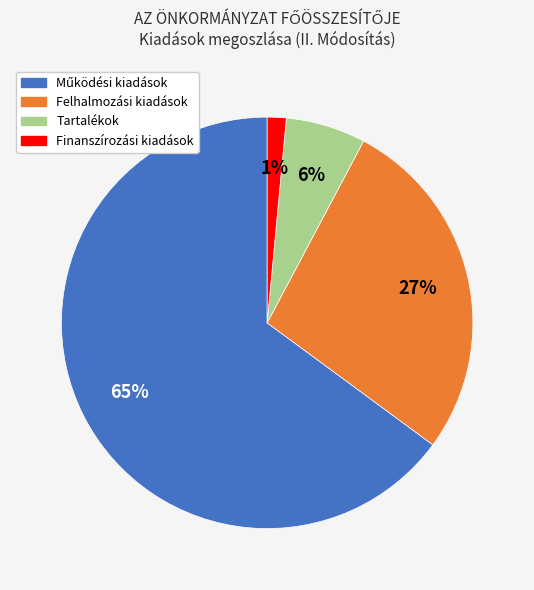

Is Finanszírozási kiadások the majority of the pie?

No